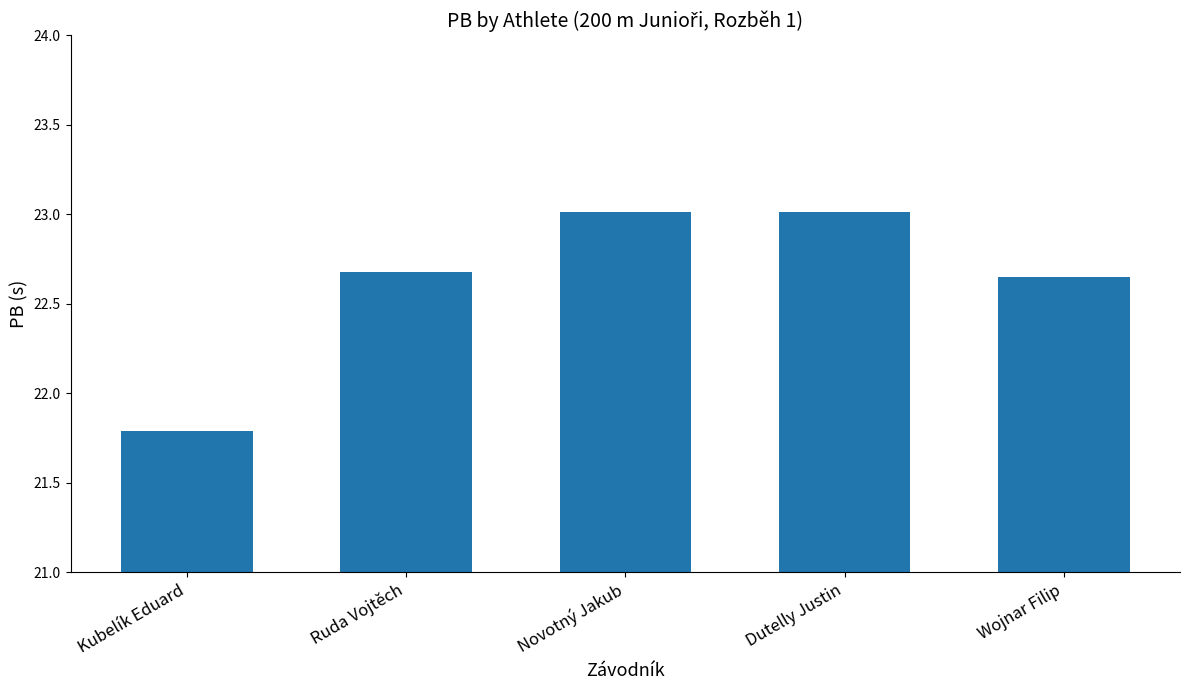

What is the smallest value displayed?

21.8